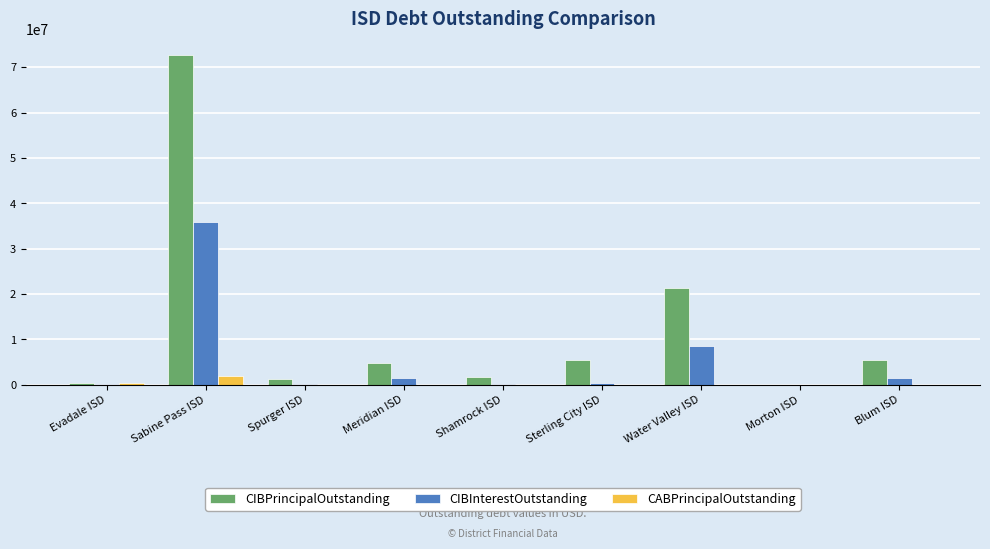

At which category is the sum across all series the highest?

Sabine Pass ISD